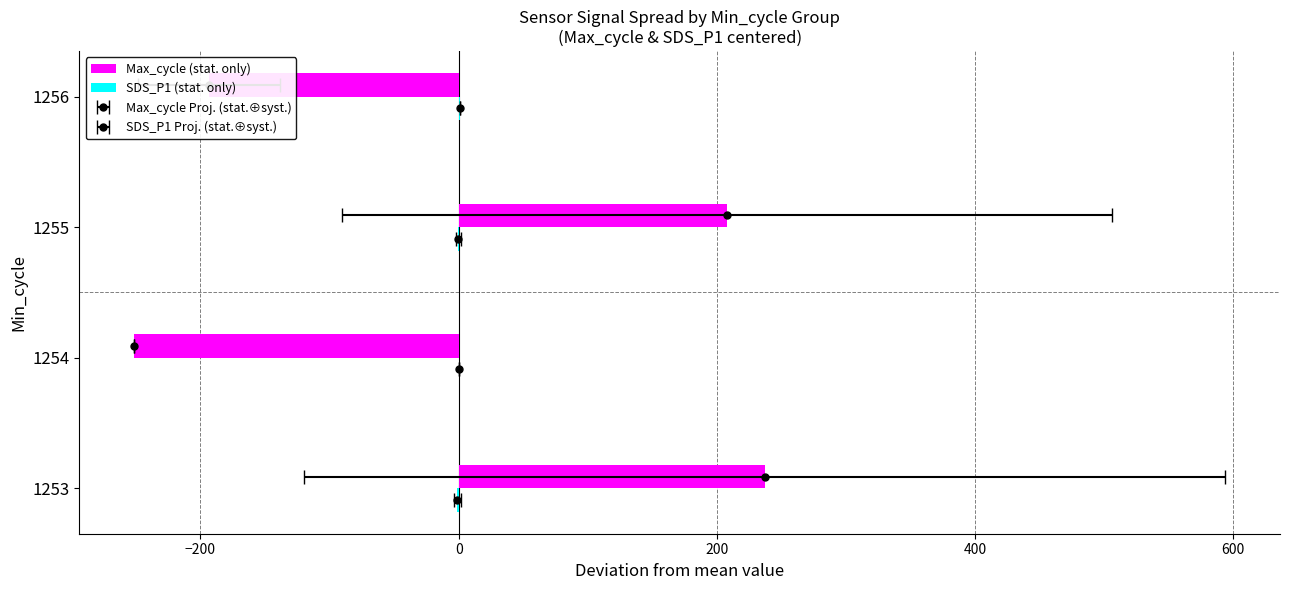

List the series in order of their peak value, highest first.

Max_cycle (stat. only), SDS_P1 (stat. only)